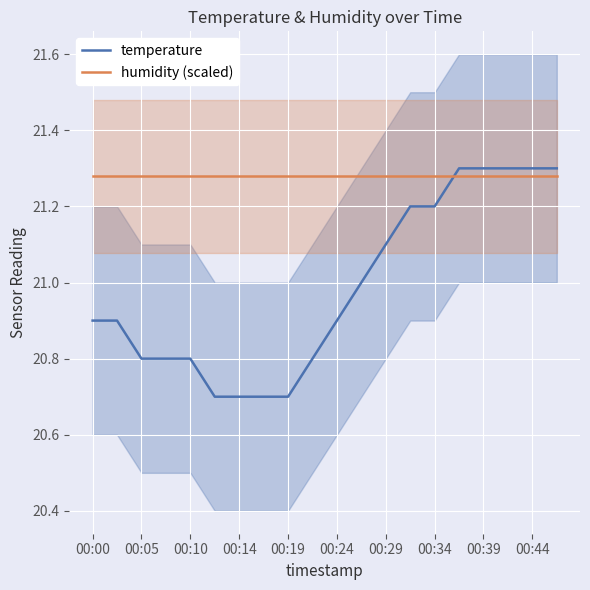

True or false: temperature has a value of 28.6 at 00:34.

False